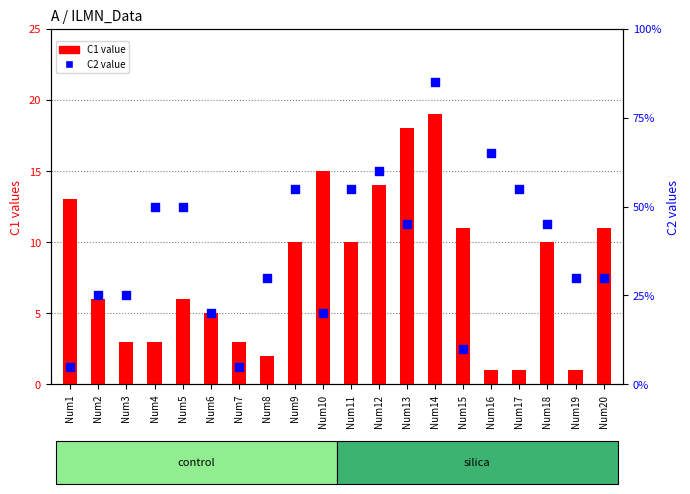

What are all the series names shown in the legend?

C1 value, C2 value